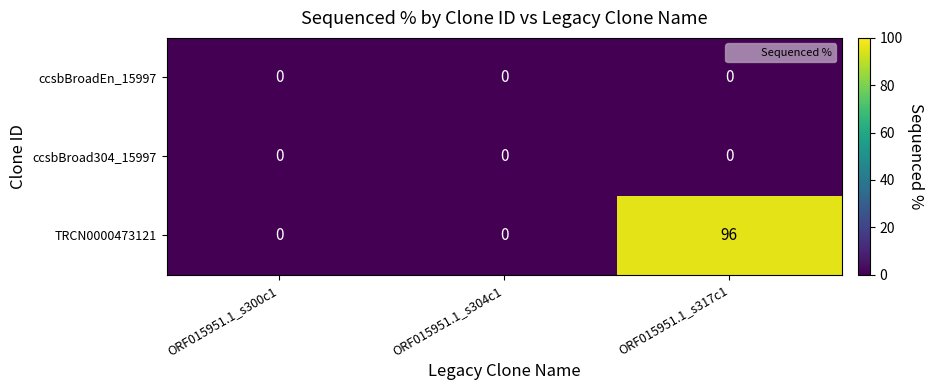

The value of TRCN0000473121 at ORF015951.1_s317c1 is 134. True or false?

False